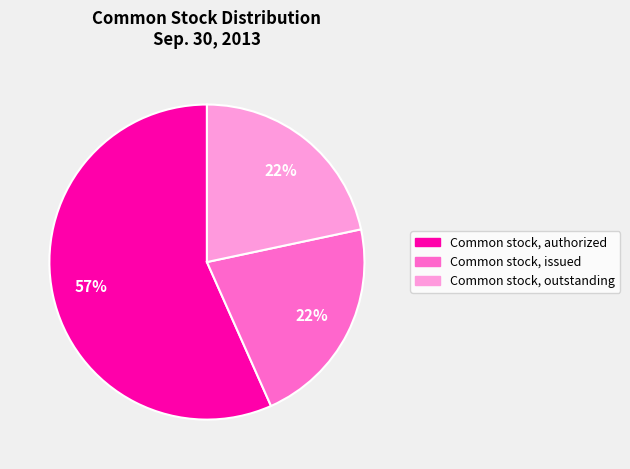

True or false: Common stock, outstanding accounts for 22% of the total.

True